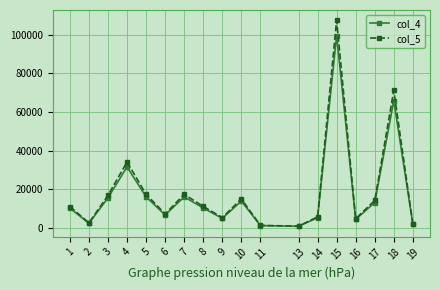

What is the value of the col_5 point at the 1st from the left?

11140.2